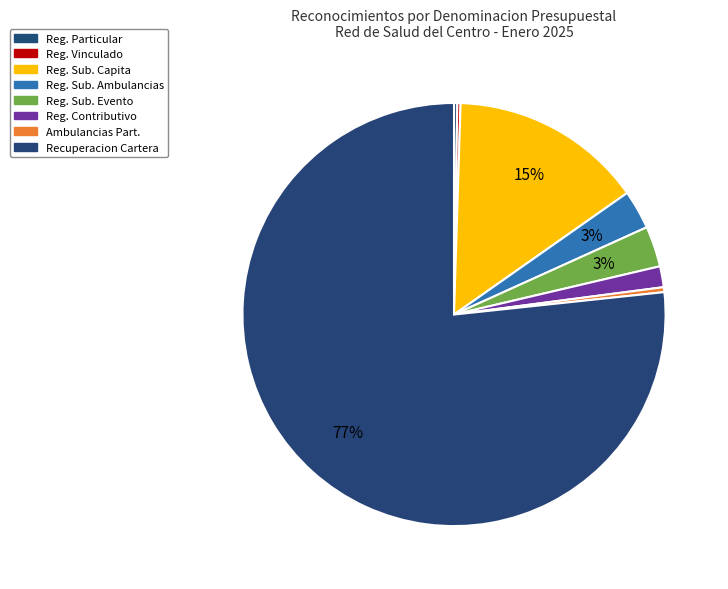

Count the number of slices in the pie.

8